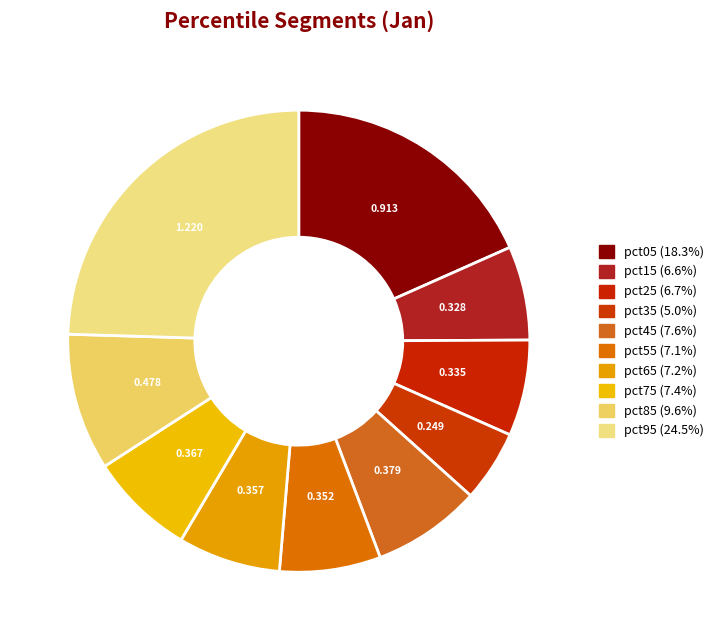

How many segments does this pie chart have?

10